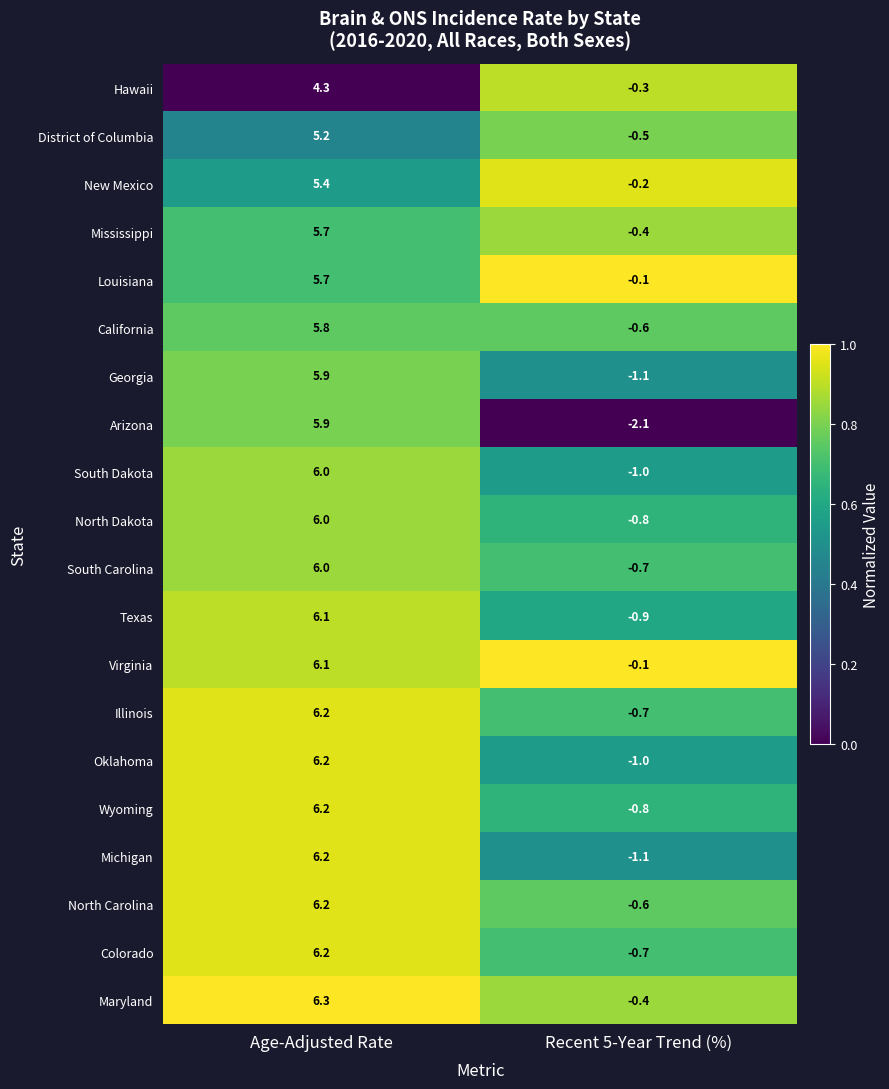

What is the sum of all Texas values?

5.2